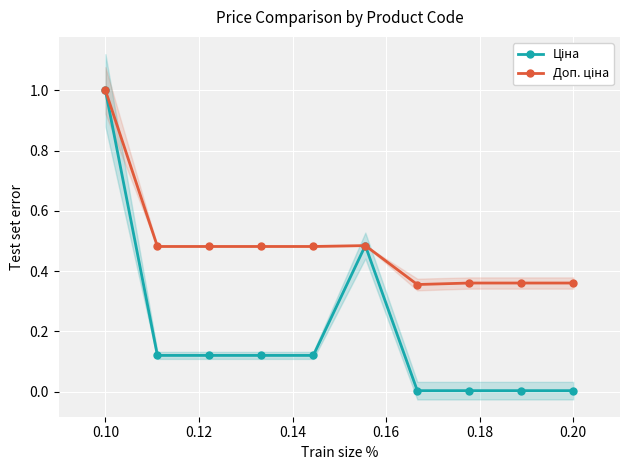

Reading left to right, what are all the values shown in this chart?

Ціна: 1.0	0.1	0.1	0.1	0.1	0.5	0.0	0.0	0.0	0.0
Доп. ціна: 1.0	0.5	0.5	0.5	0.5	0.5	0.4	0.4	0.4	0.4